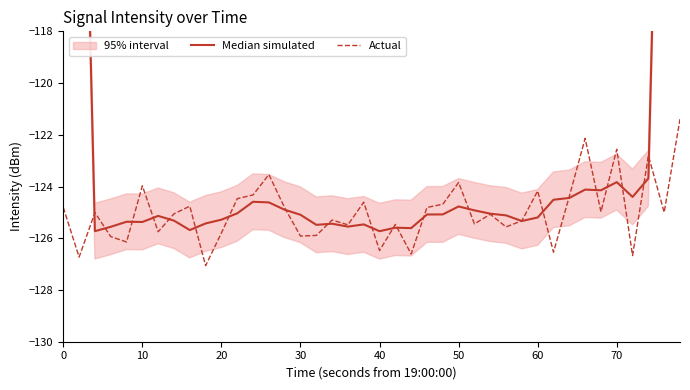

What is the minimum value for Actual?

-127.1